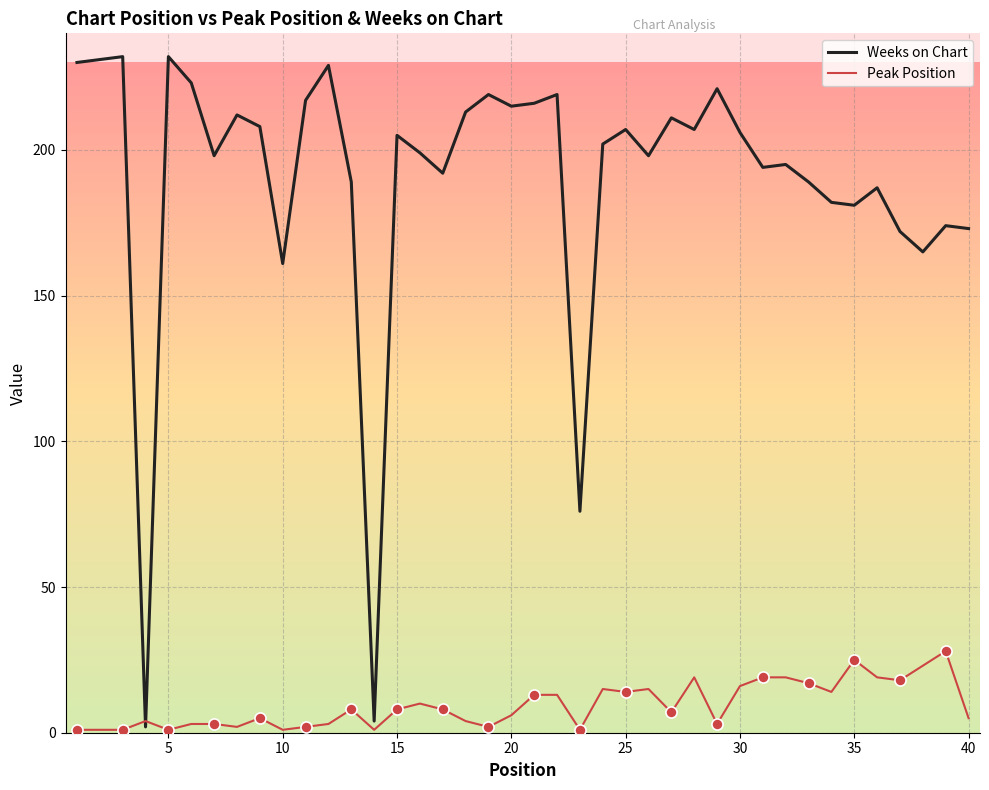

Which series has the widest spread of values?

Weeks on Chart